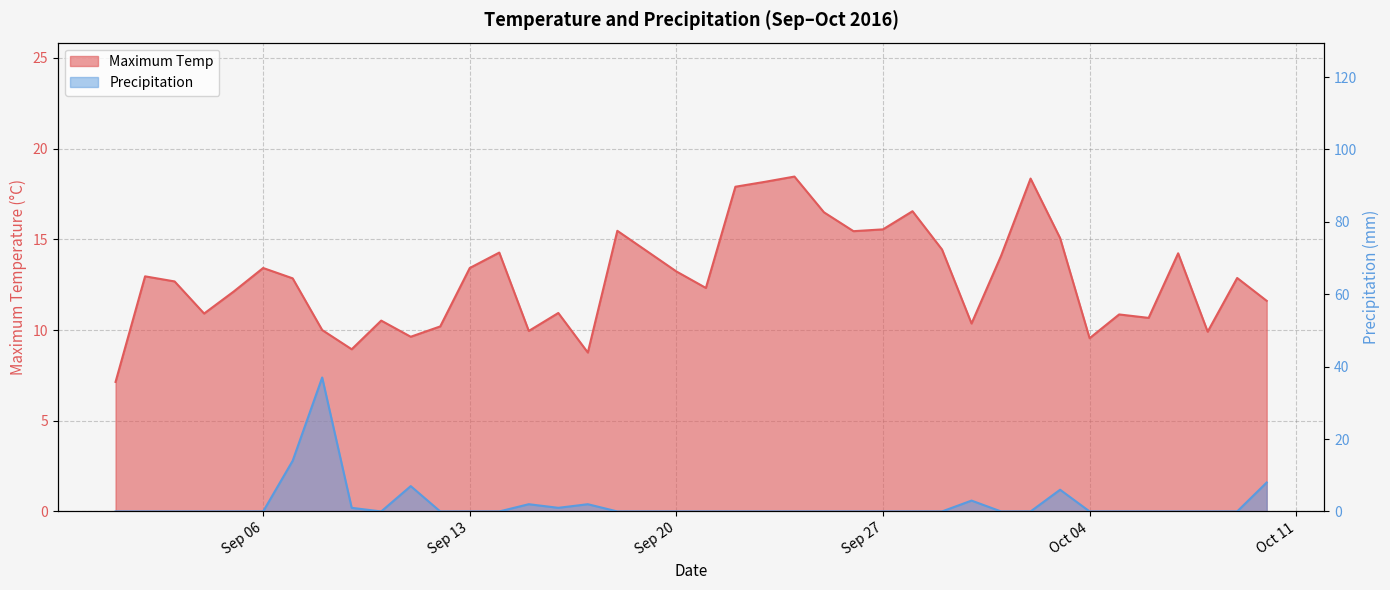

The value of Maximum Temp at 2016-10-06 is 10.7. True or false?

True